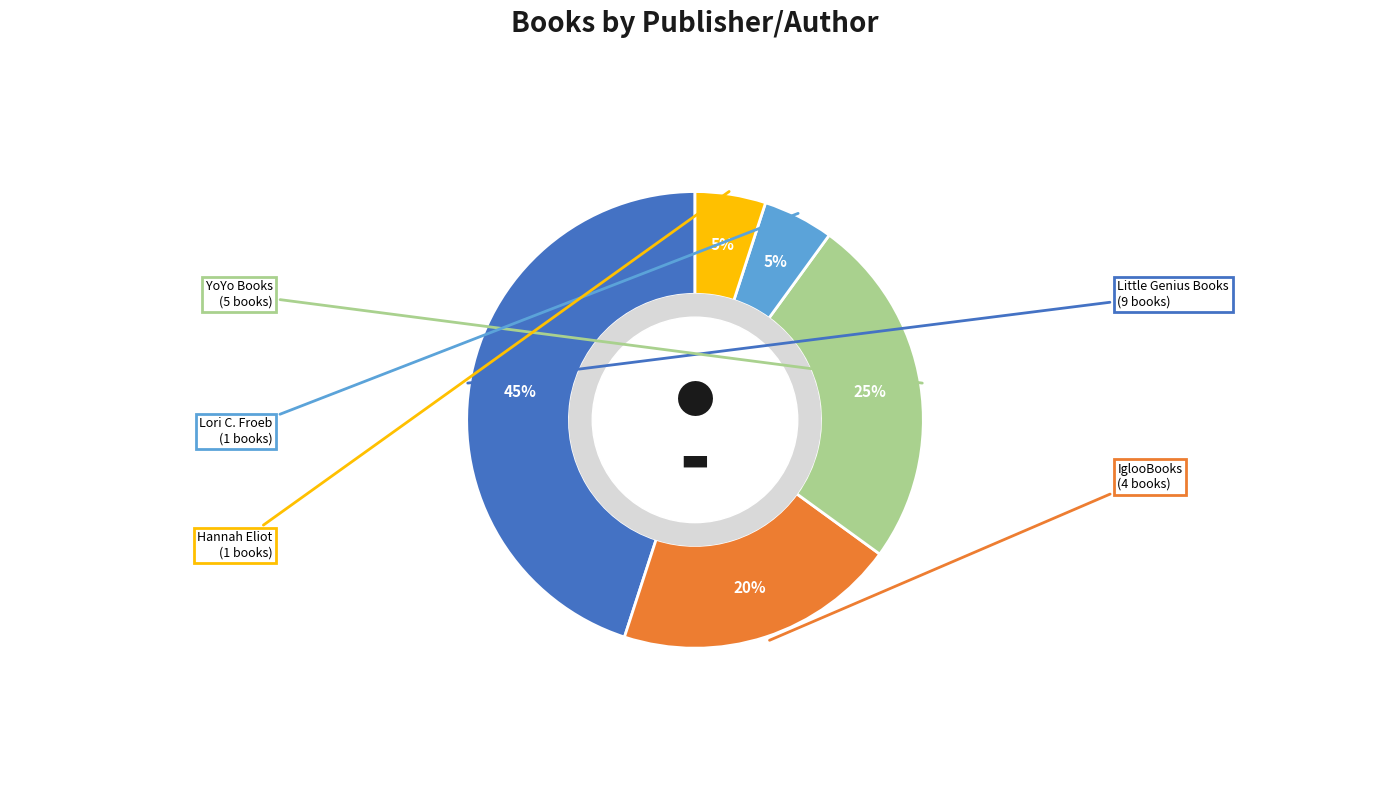

Is there any slice that represents more than half of the pie?

No